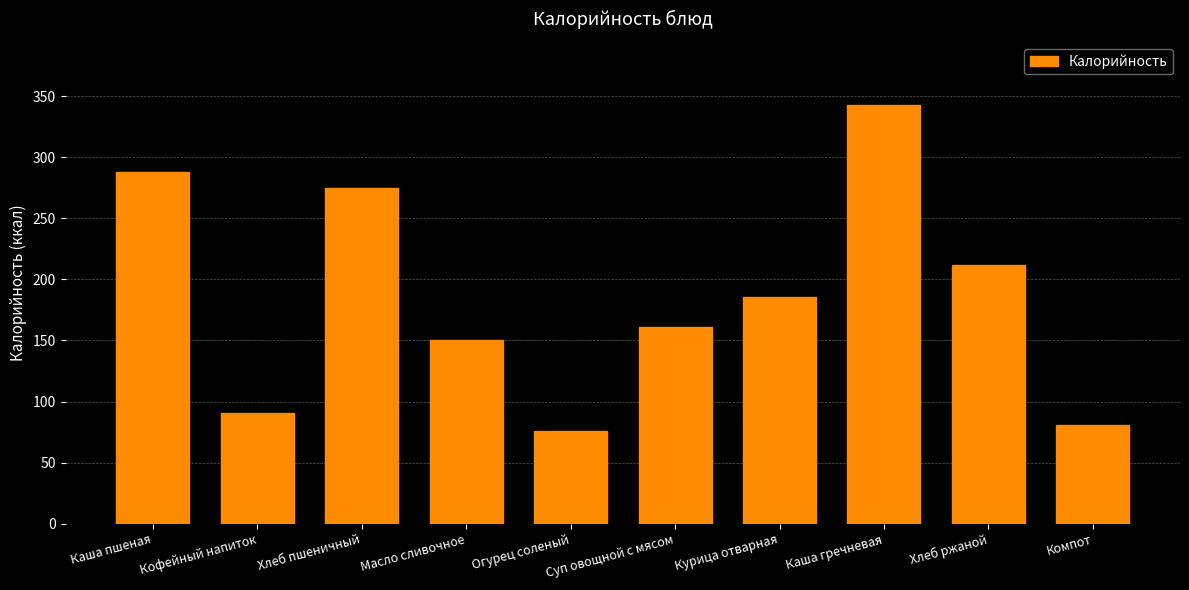

What is the label of the 3rd bar from the right?

Каша гречневая